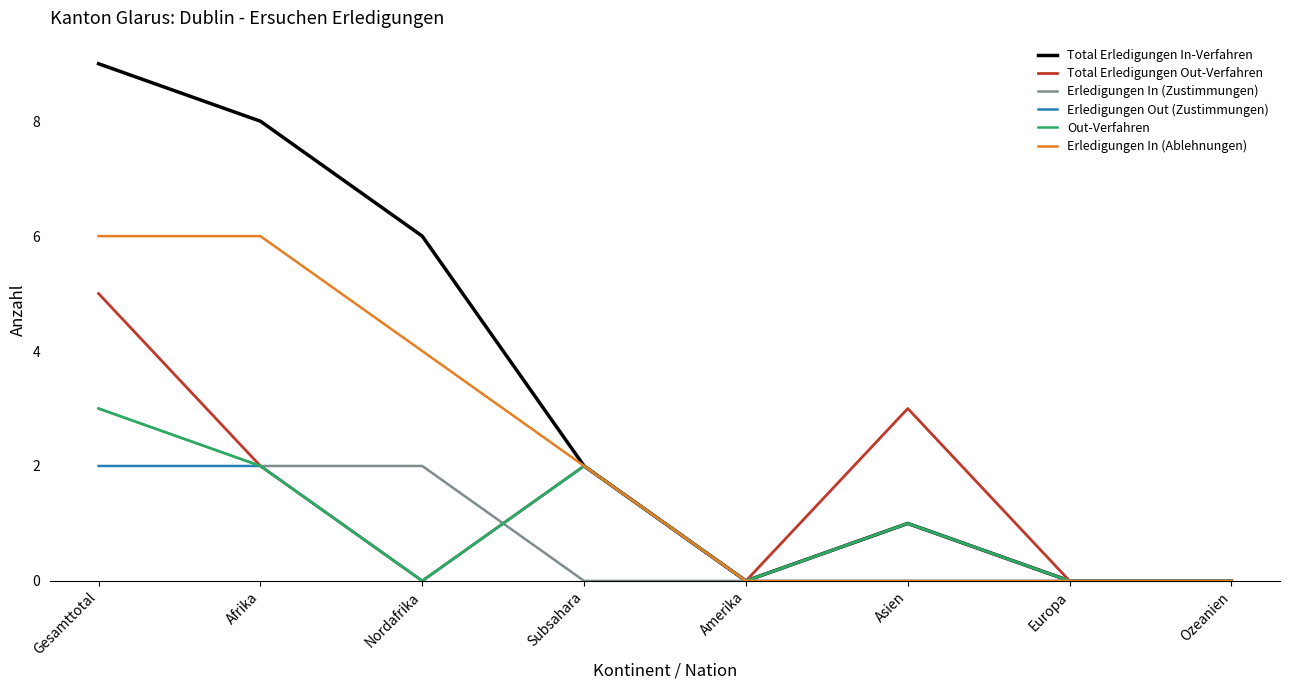

In Total Erledigungen Out-Verfahren, how many points are higher than both neighbors (excluding endpoints)?

2